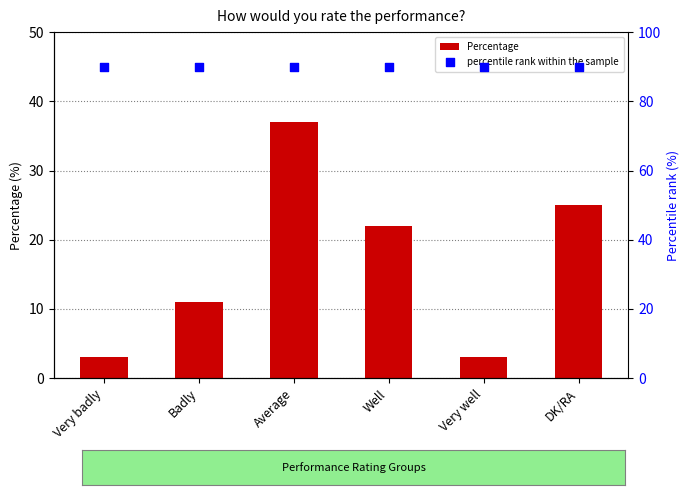

At which category is the sum across all series the highest?

Average